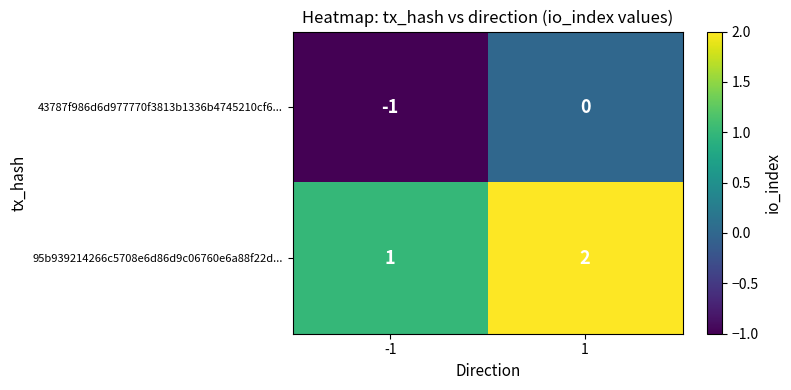

Which series has the largest total across all categories?

95b939214266c5708e6d86d9c06760e6a88f22d...